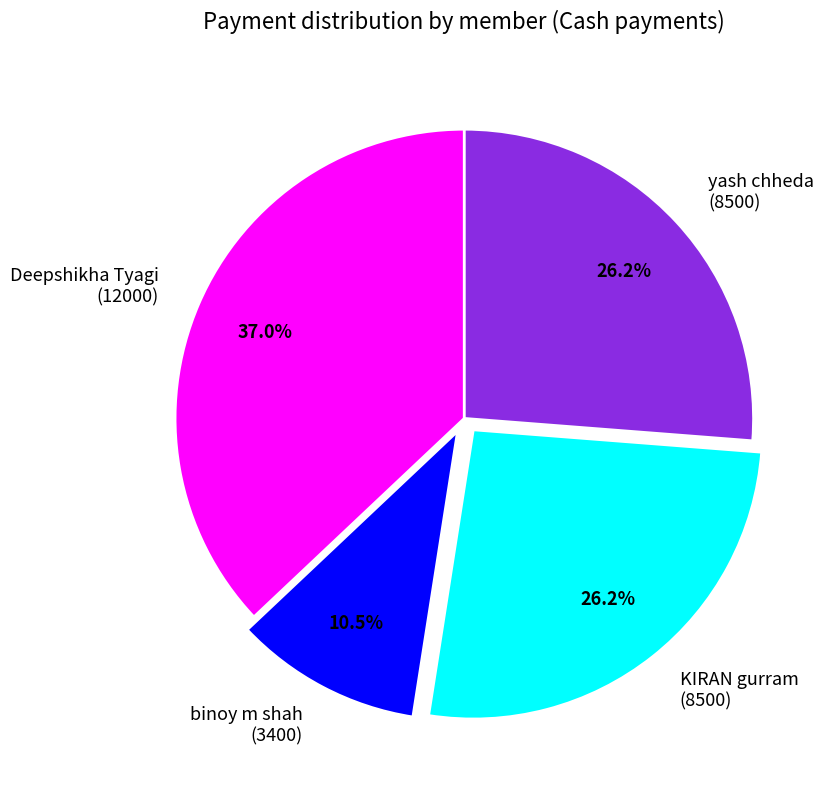

Approximately how many times larger is the value at yash chheda (8500) compared to KIRAN gurram (8500)?

1.0